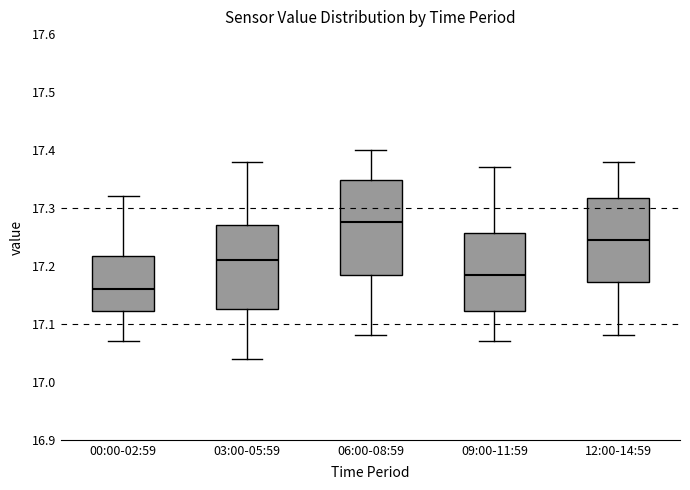

Reading left to right, read every box against the y-axis: the position of its median line, the range the box covers, and the ends of its whiskers. The values are not printed on the chart, so give them approximately, as read against the axis.

00:00-02:59: median 17.16, box 17.12 to 17.22, whiskers 17.07 to 17.32
03:00-05:59: median 17.21, box 17.13 to 17.27, whiskers 17.04 to 17.38
06:00-08:59: median 17.28, box 17.19 to 17.35, whiskers 17.08 to 17.40
09:00-11:59: median 17.19, box 17.12 to 17.26, whiskers 17.07 to 17.37
12:00-14:59: median 17.25, box 17.17 to 17.32, whiskers 17.08 to 17.38